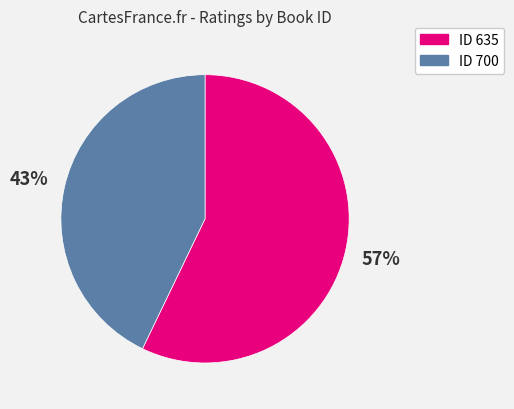

To the nearest percent, what is the difference between the largest and smallest slice percentages?

14%